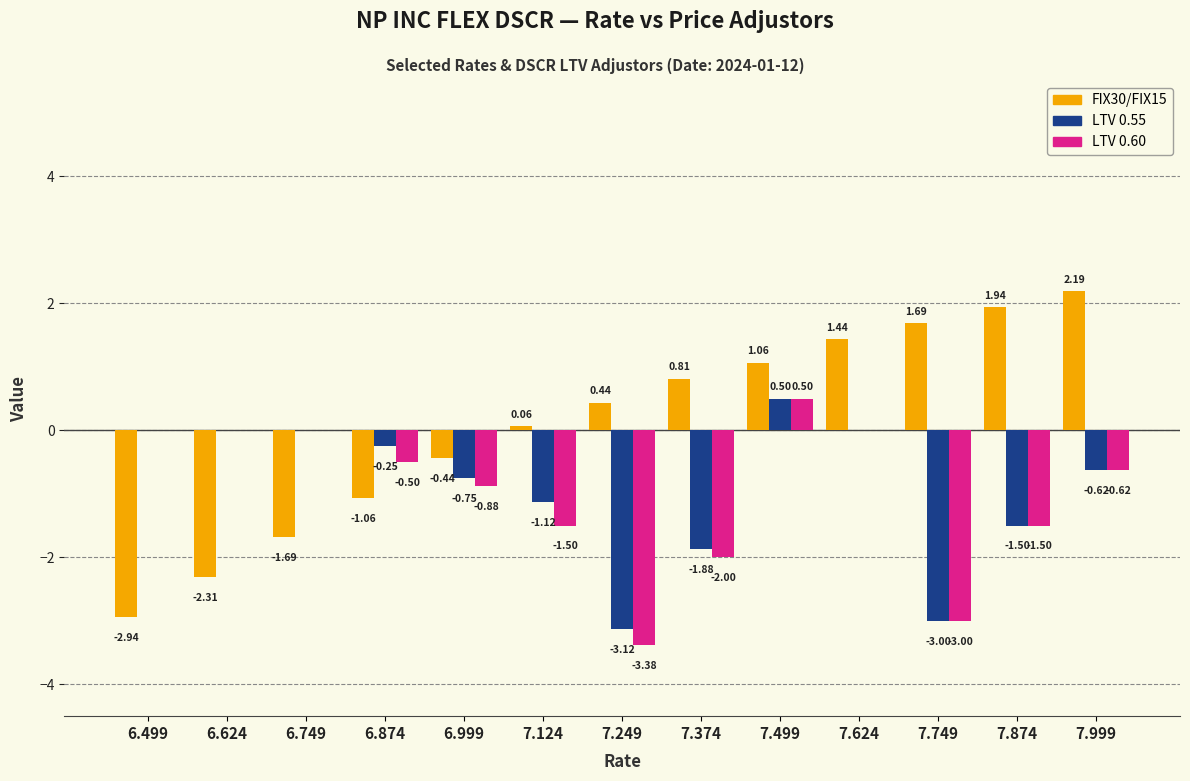

What is the sum of the FIX30/FIX15 values at 7.124 and 6.874?

-1.0